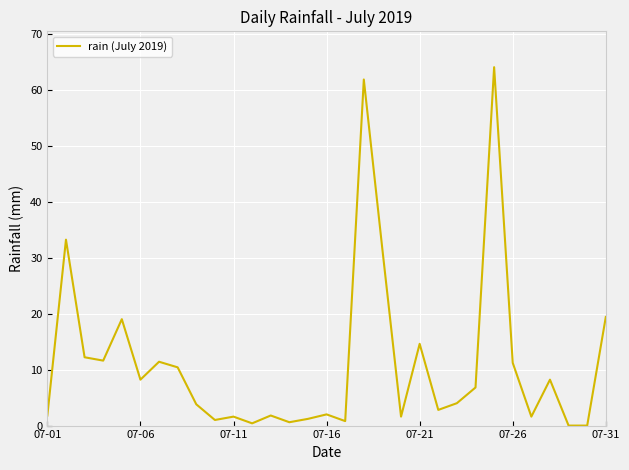

What is the difference between the maximum and minimum values?

64.0